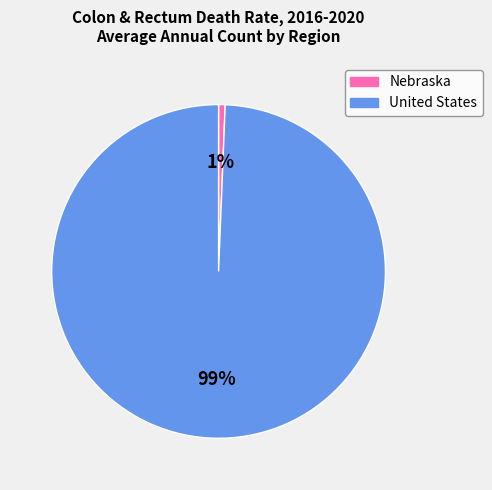

Which has a higher value, United States or Nebraska?

United States